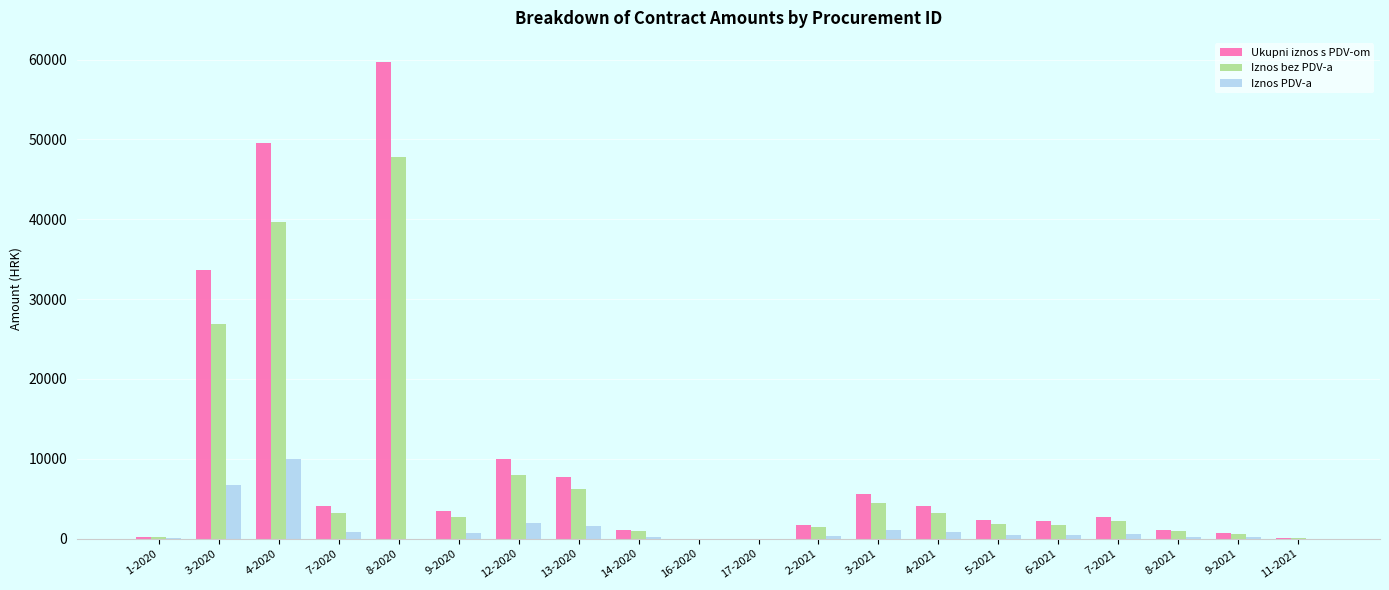

What is the sum of the Ukupni iznos s PDV-om values at 6-2021 and 1-2020?

2400.0